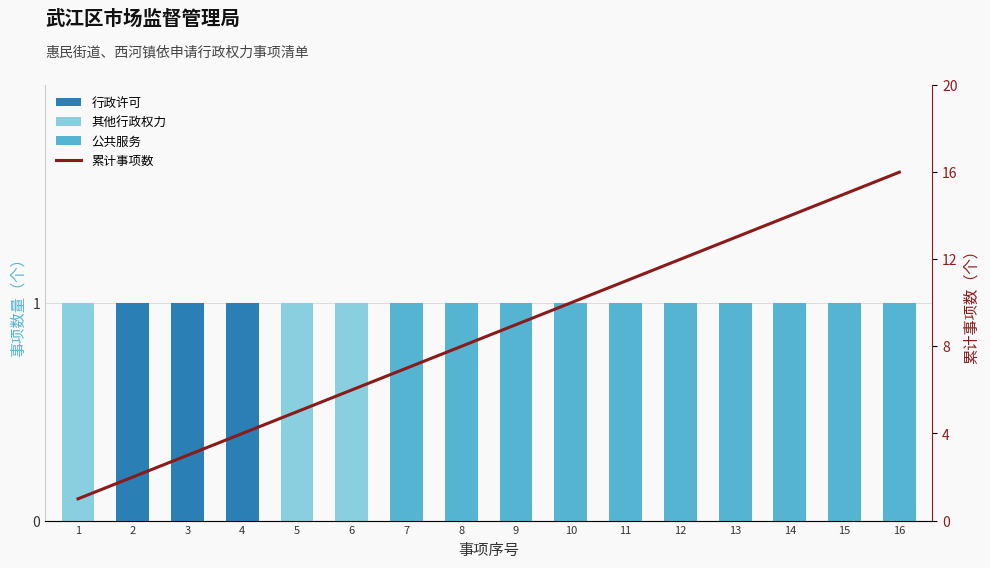

At which label is 其他行政权力 closest to 0?

2